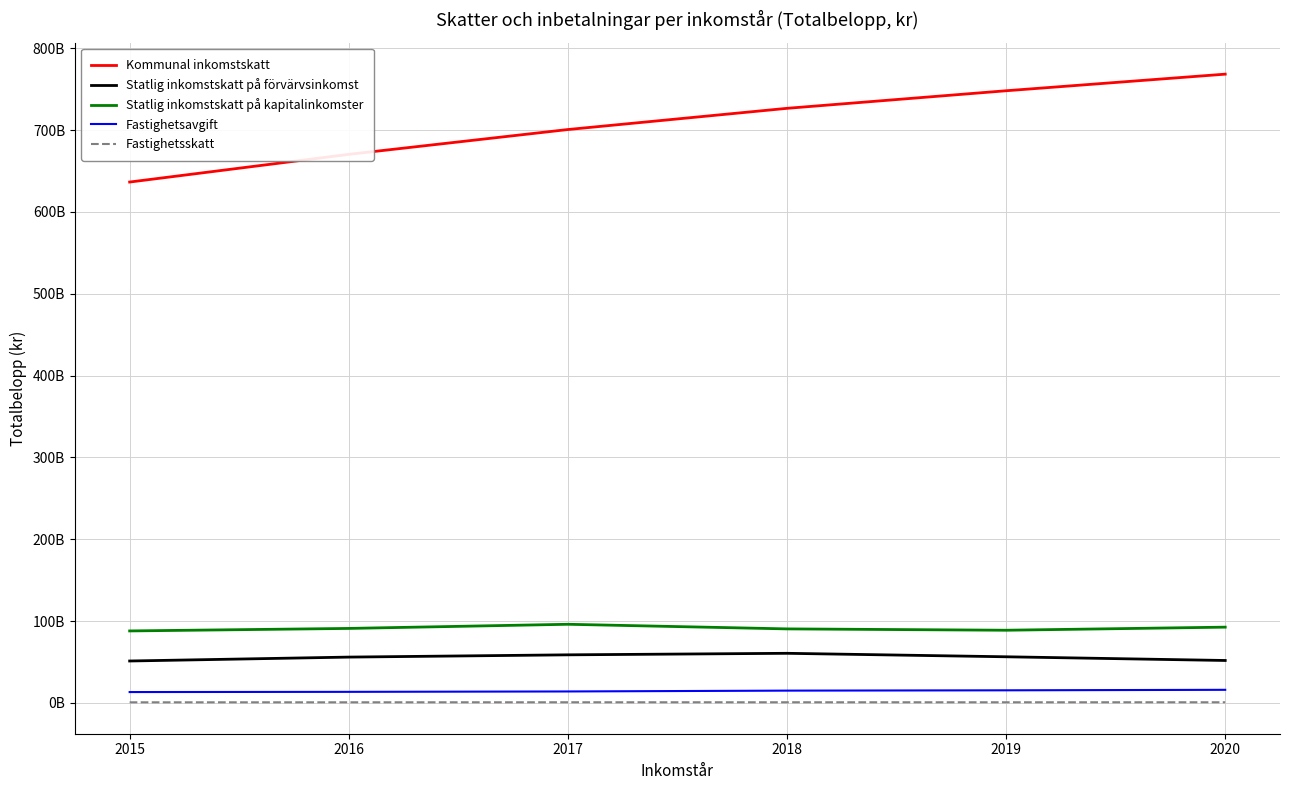

What is the spread (max minus min) of values at 2018?

725779763833.0